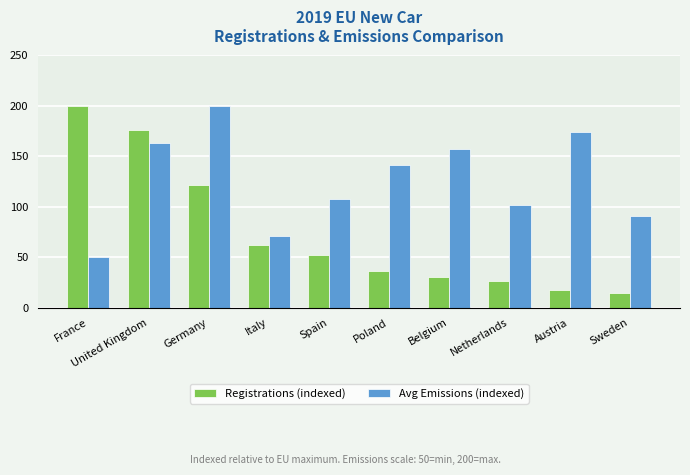

What is the difference between the maximum and second lowest values in the Avg Emissions (indexed) series?

129.4